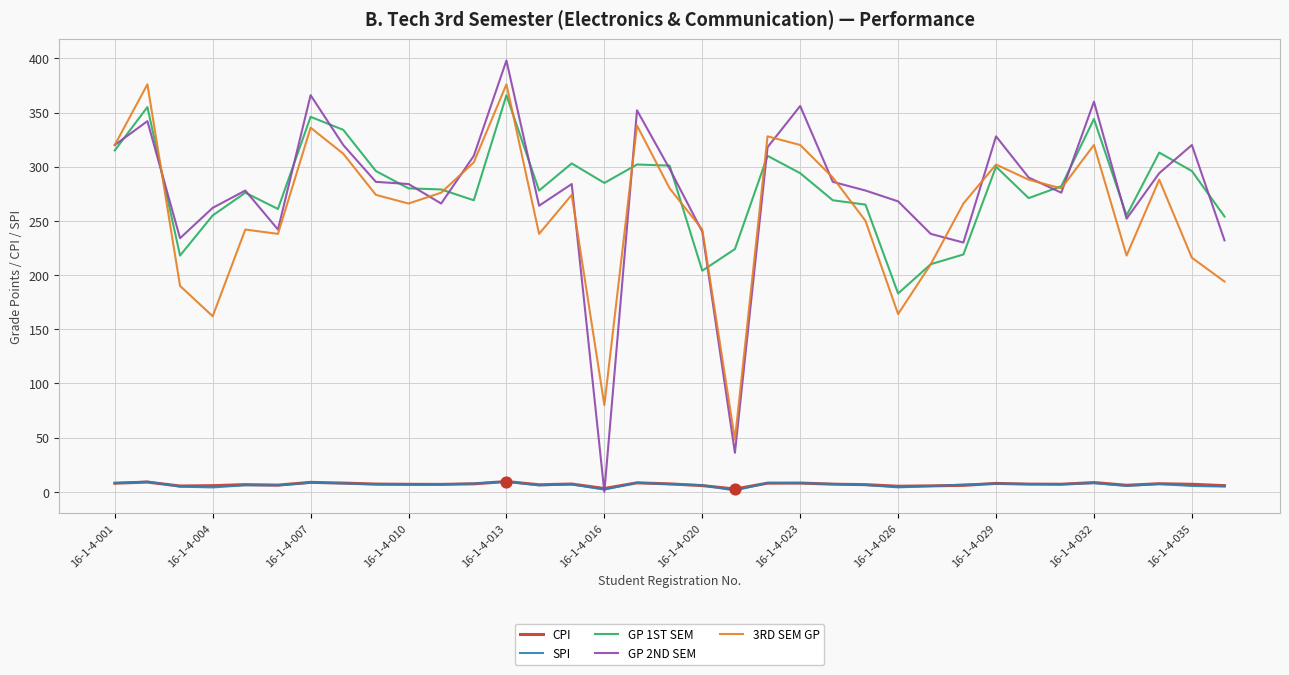

What is the highest value of the GP 2ND SEM series?

398.0